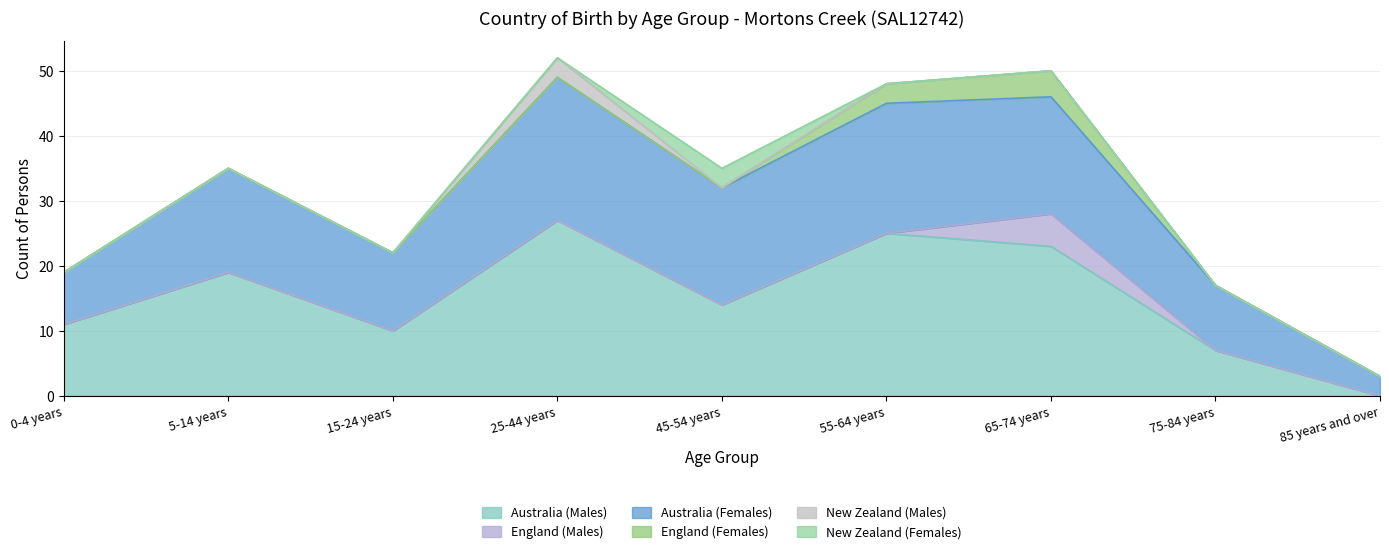

Which series has the largest total across all categories?

Australia (Males)